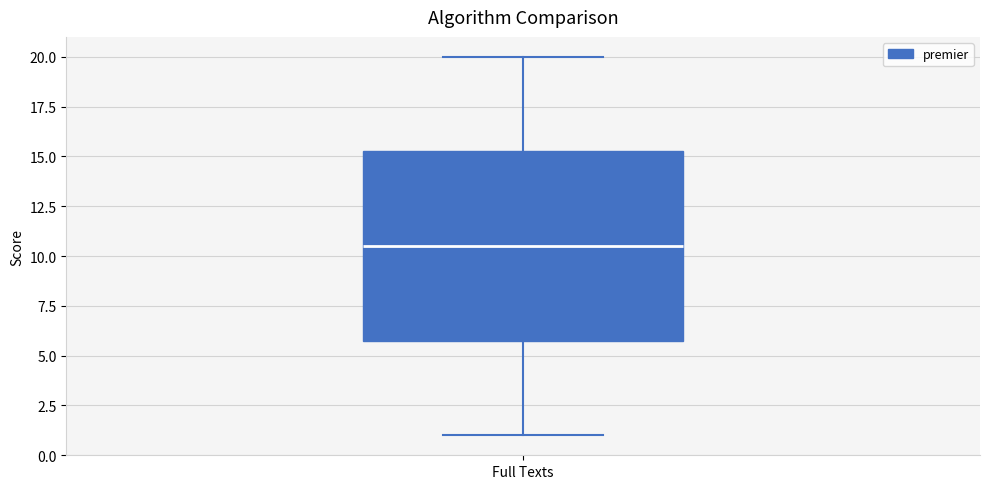

Transcribe this box plot: give where the median line is, the range the box spans, and where the two whiskers end, as read against the y-axis. The values are not printed on the chart, so give them approximately, as read against the axis.

median 10.5, box 6.0 to 15.5, whiskers 1.0 to 20.0